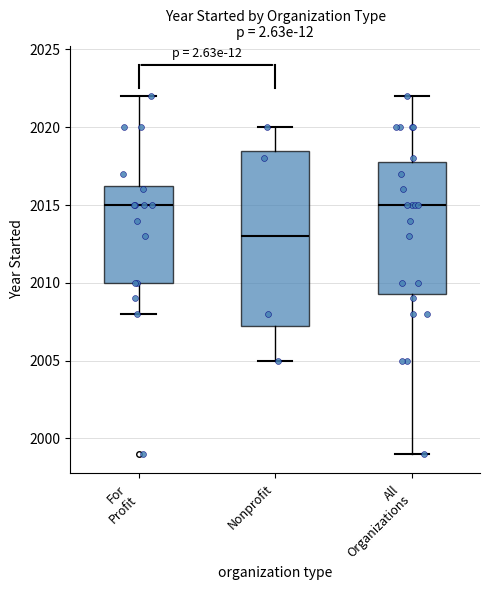

Where does the lower whisker of the box for For Profit end on the y-axis? The values are not printed on the chart, so give them approximately, as read against the axis.

2008.0